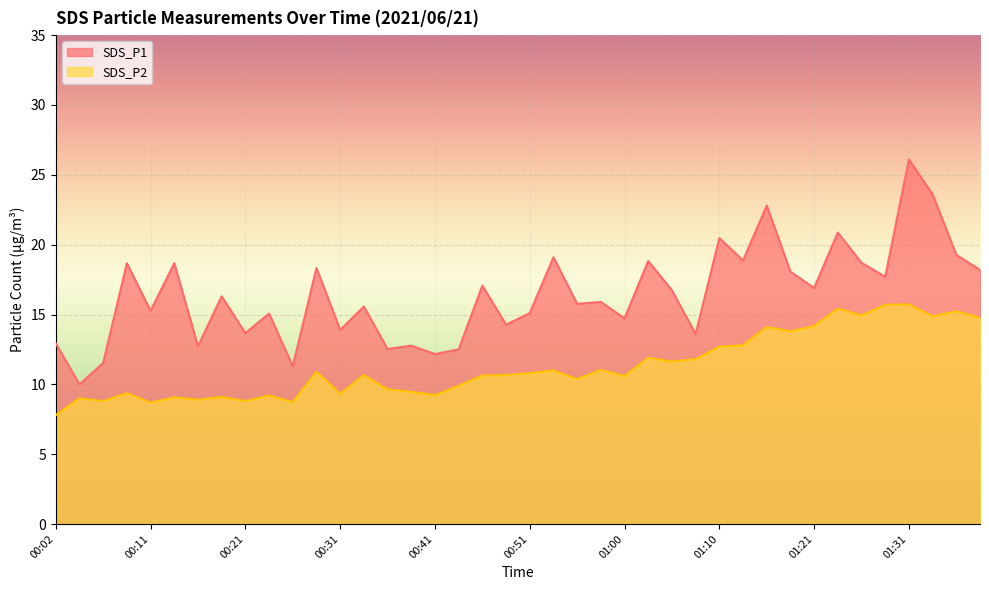

How many lines are shown in the chart?

2